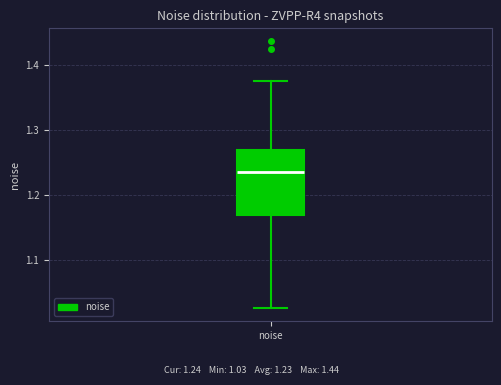

Where does the upper whisker of the box for noise end on the y-axis? The values are not printed on the chart, so give them approximately, as read against the axis.

1.37